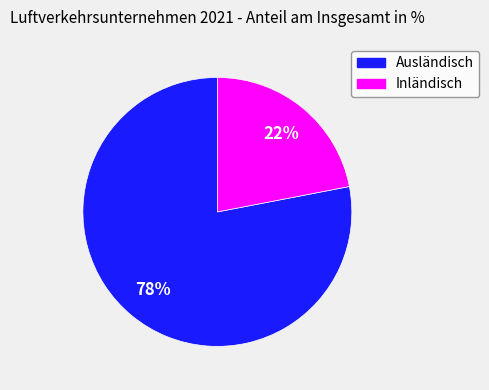

Which category accounts for the majority?

Ausländisch